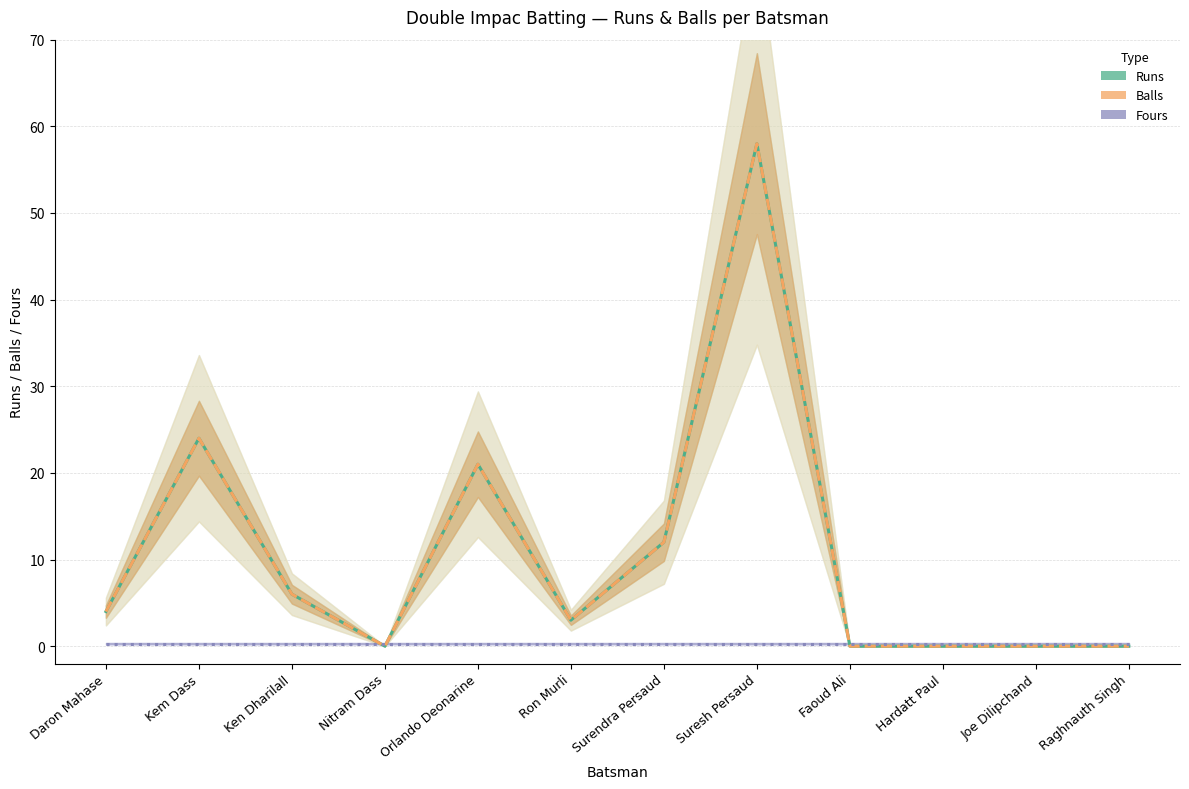

Which series has the widest spread of values?

Runs